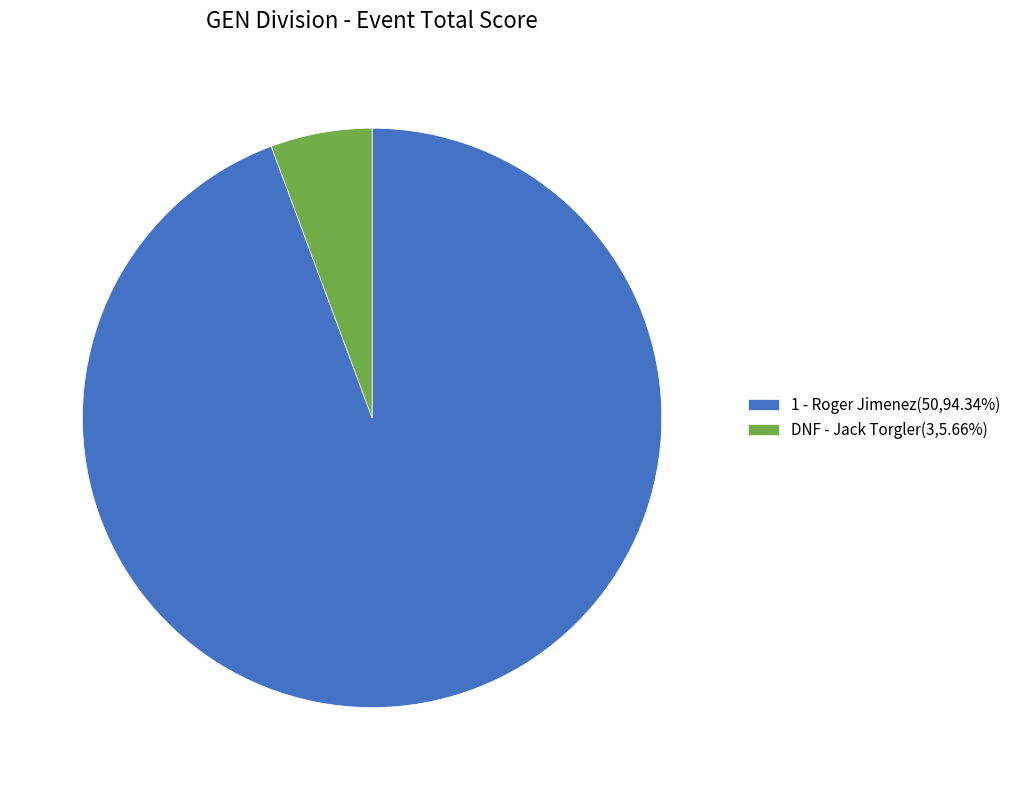

Is the sum of 1 - Roger Jimenez(50,94.34%) and DNF - Jack Torgler(3,5.66%) greater than half?

Yes